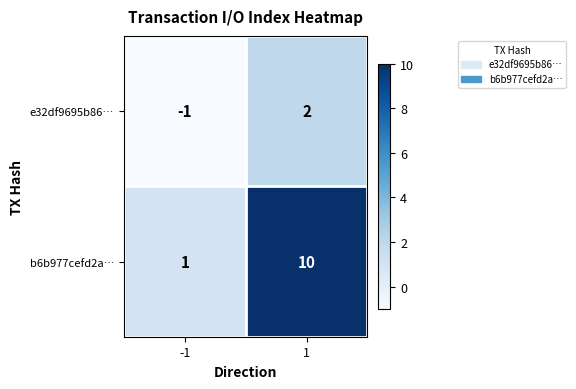

What is the difference between the maximum and minimum values in the b6b977cefd2a… series?

9